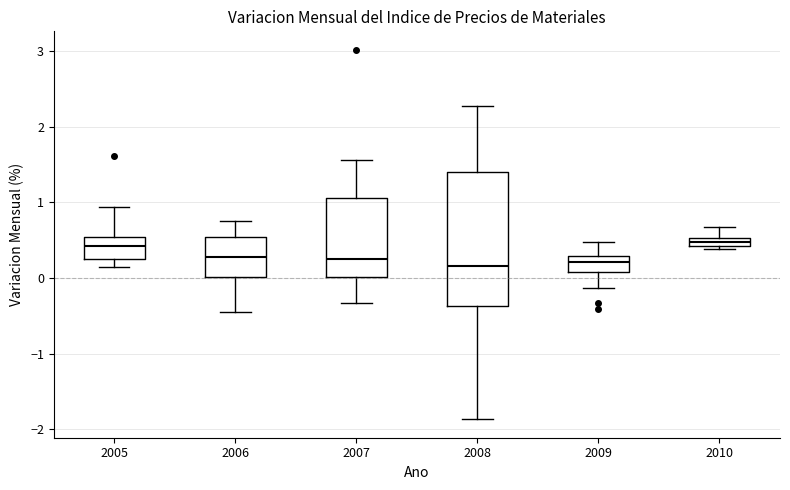

Comparing the boxes themselves (not the whiskers), which one is the tallest?

2008